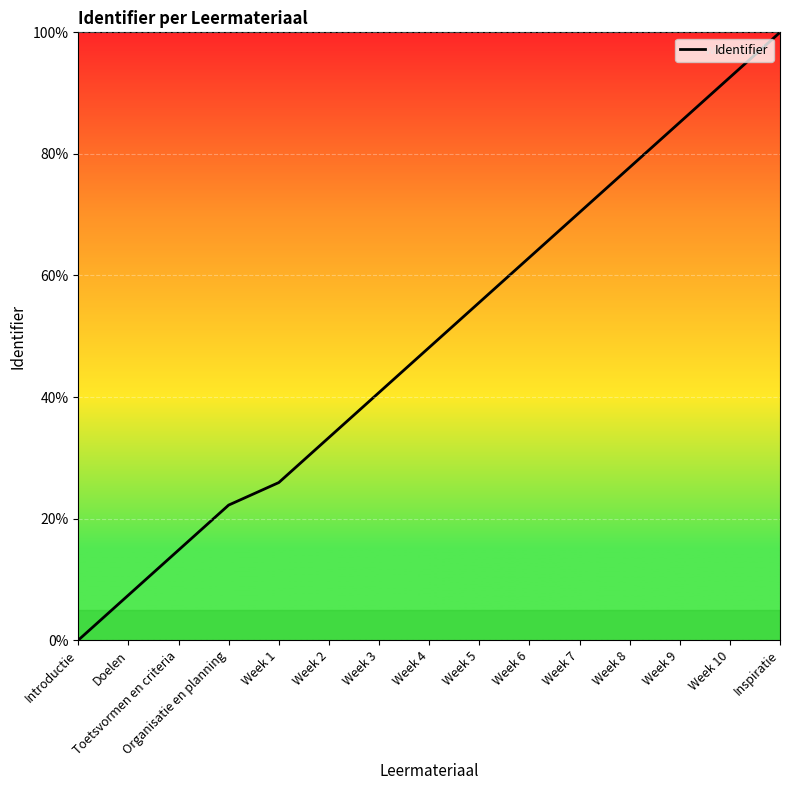

What value does the data have at Week 8?

77.8